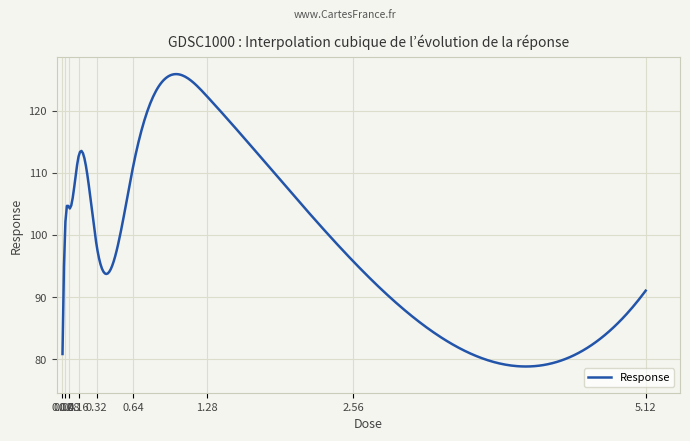

What is the greatest value displayed?

125.9